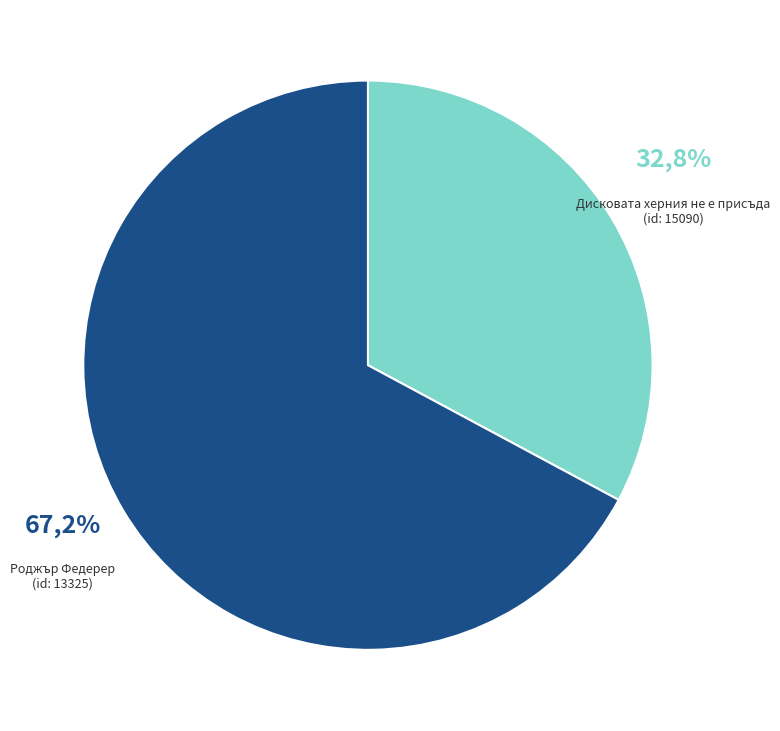

Is there any slice that represents more than half of the pie?

Yes